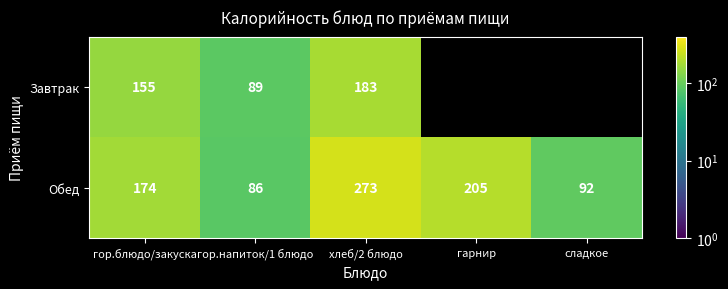

List the series in order of their overall mean, highest first.

Обед, Завтрак